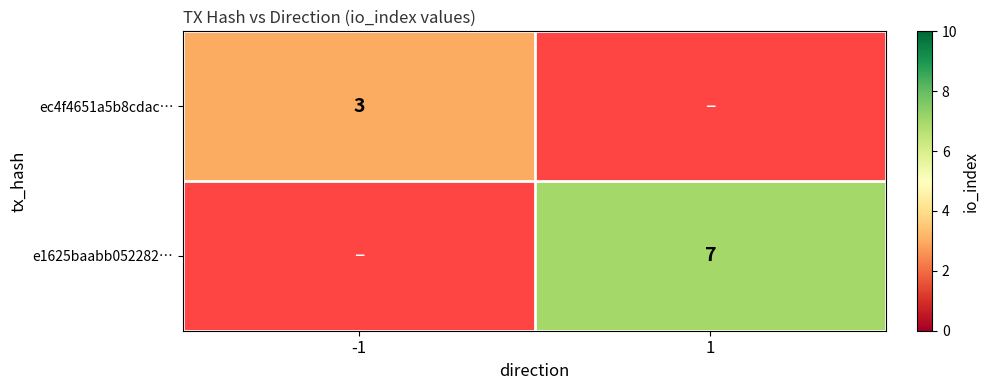

Which has a higher value, -1 or 1?

1